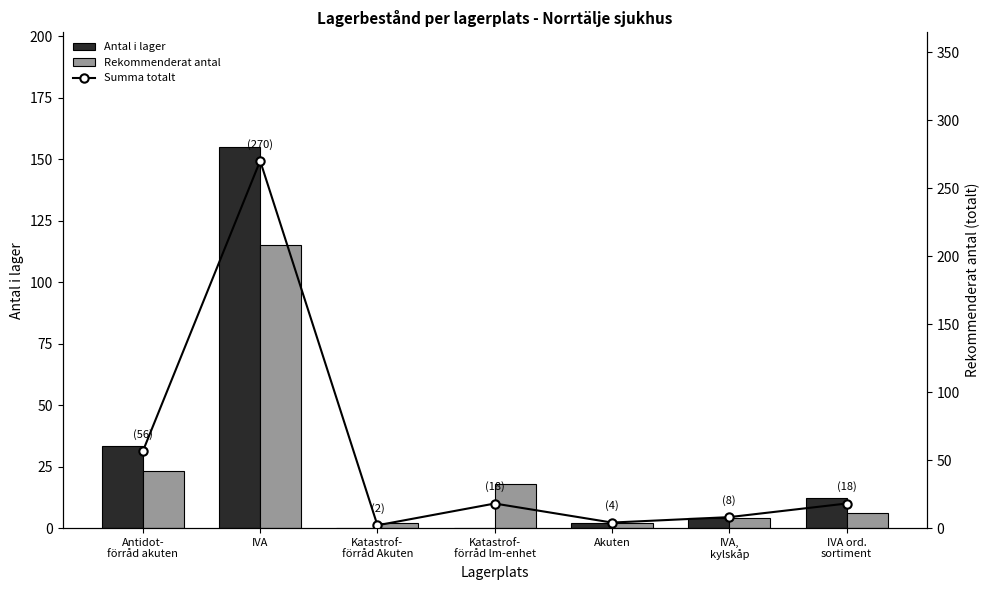

What is the value of the Rekommenderat antal bar at the 6th from the left?

4.0